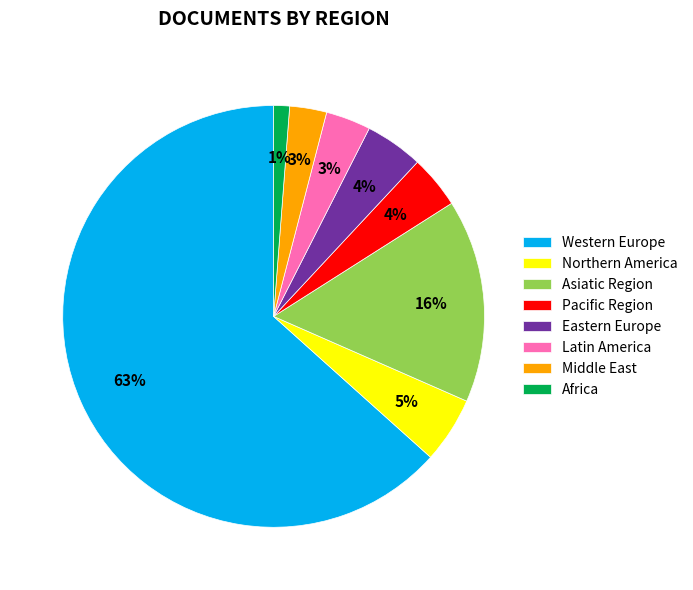

Do Eastern Europe and Asiatic Region together represent more than half of the pie?

No